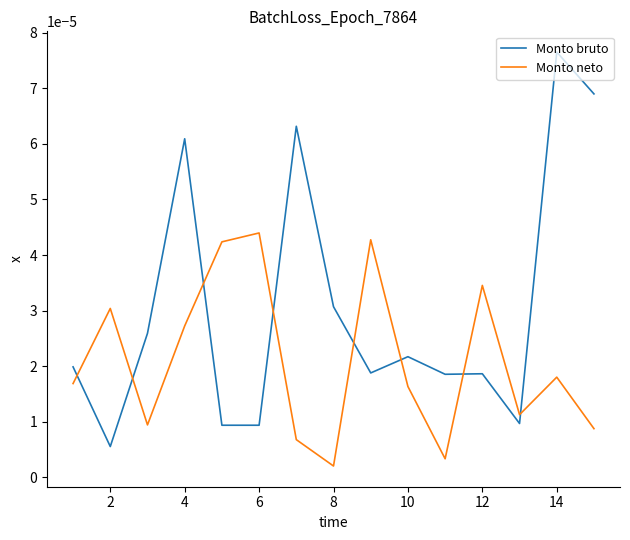

List the series in order of their overall mean, lowest first.

Monto neto, Monto bruto